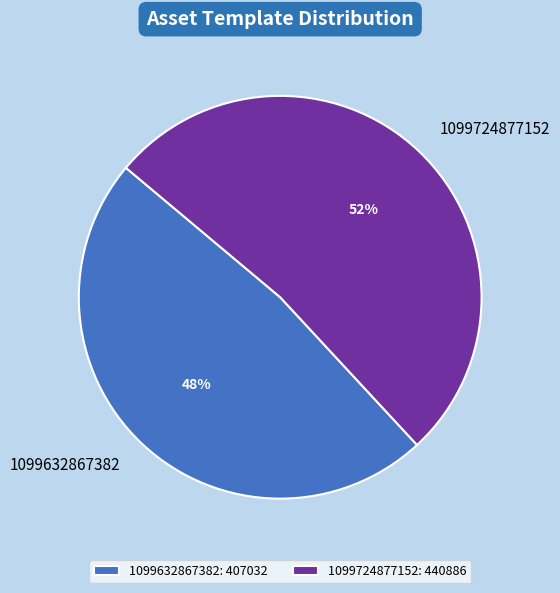

Which category accounts for the majority?

1099724877152